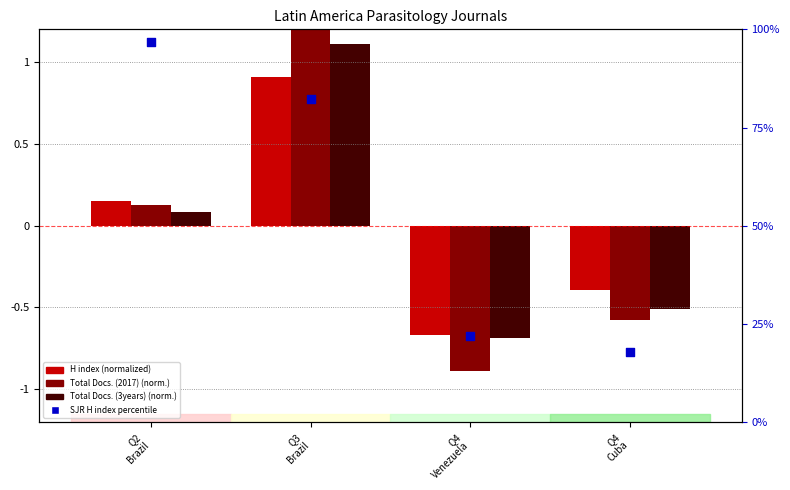

Which series has the largest total across all categories?

SJR H index percentile